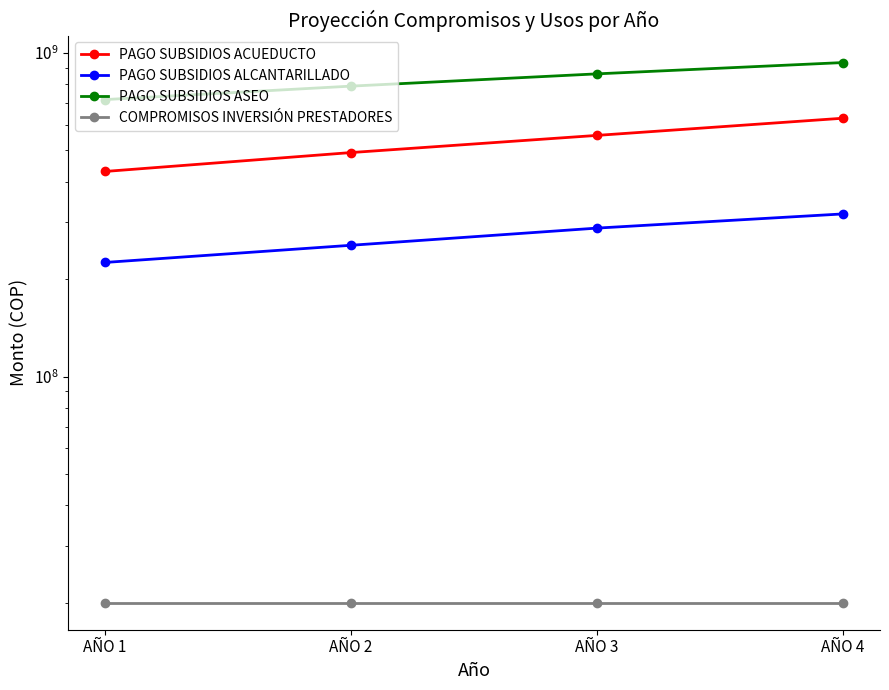

What is the minimum value for PAGO SUBSIDIOS ACUEDUCTO?

430313150.0